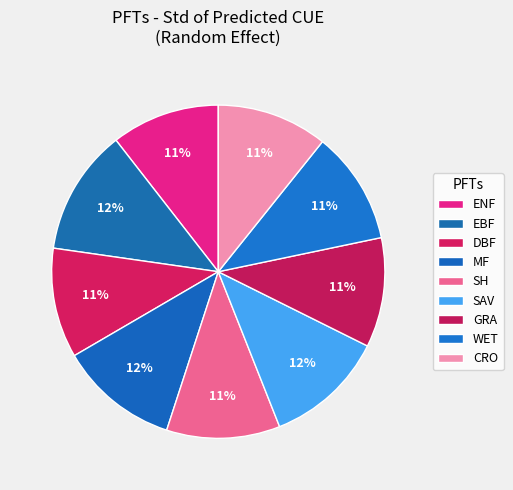

Is there any slice that represents more than half of the pie?

No